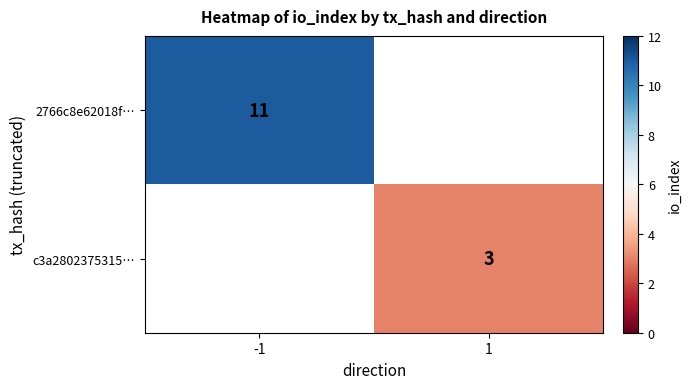

The c3a2802375315… series shows 3 at 1. True or false?

True